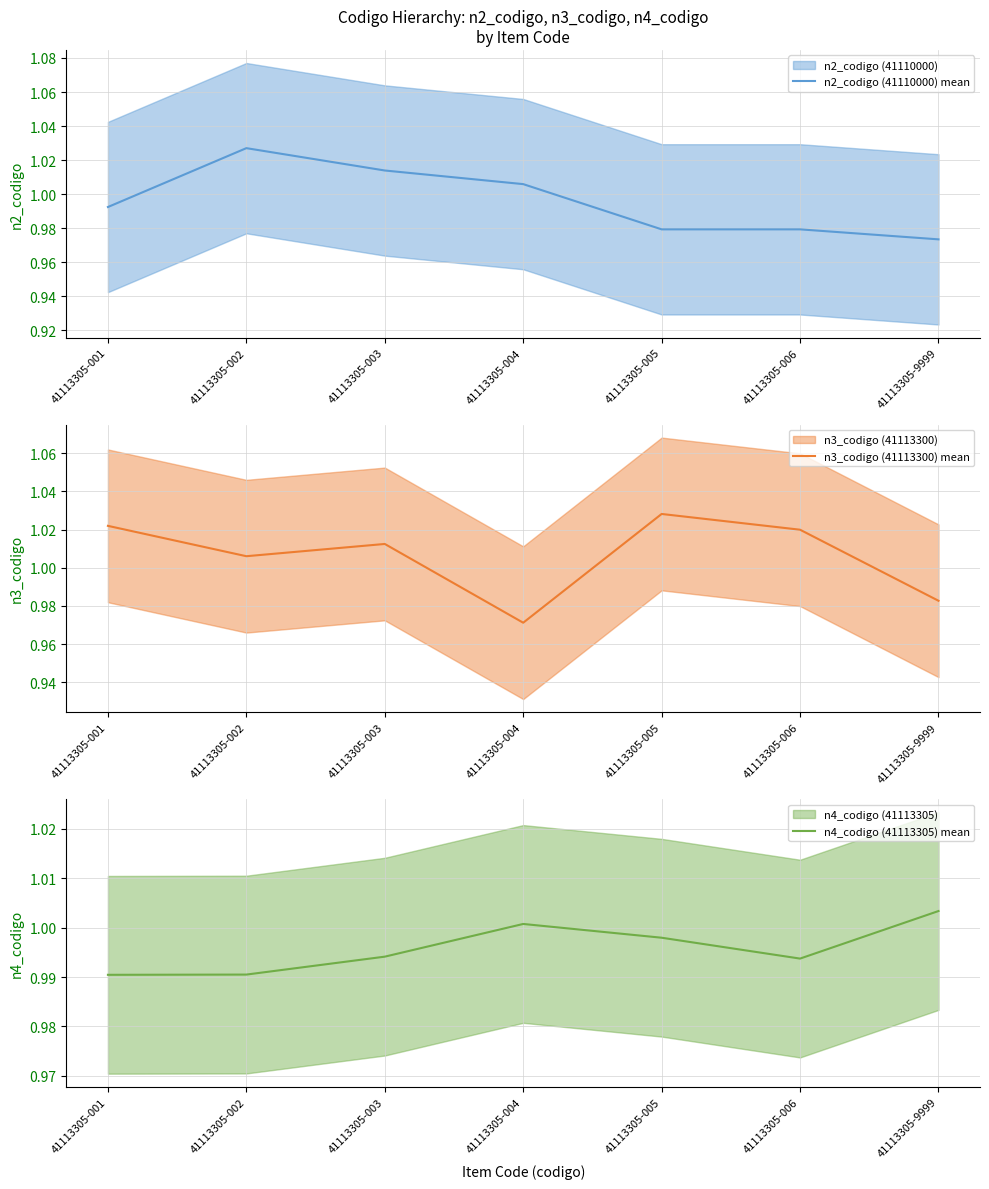

In n4_codigo (41113305) mean, how many points are lower than both neighbors (excluding endpoints)?

1